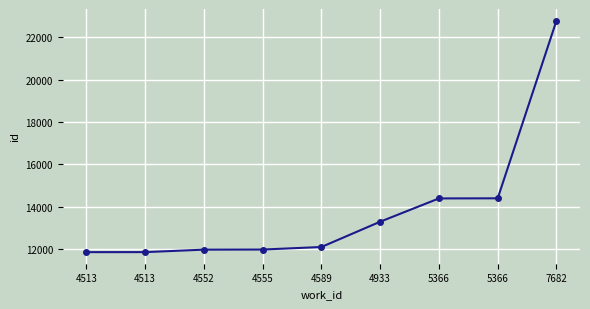

Approximately how many times larger is the value at 7682 compared to 4555?

1.9